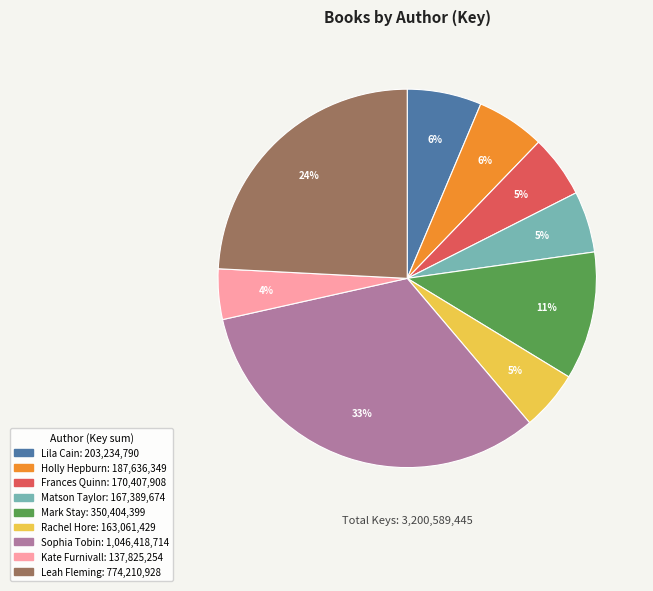

Is it true that Mark Stay is 3% of the pie?

False